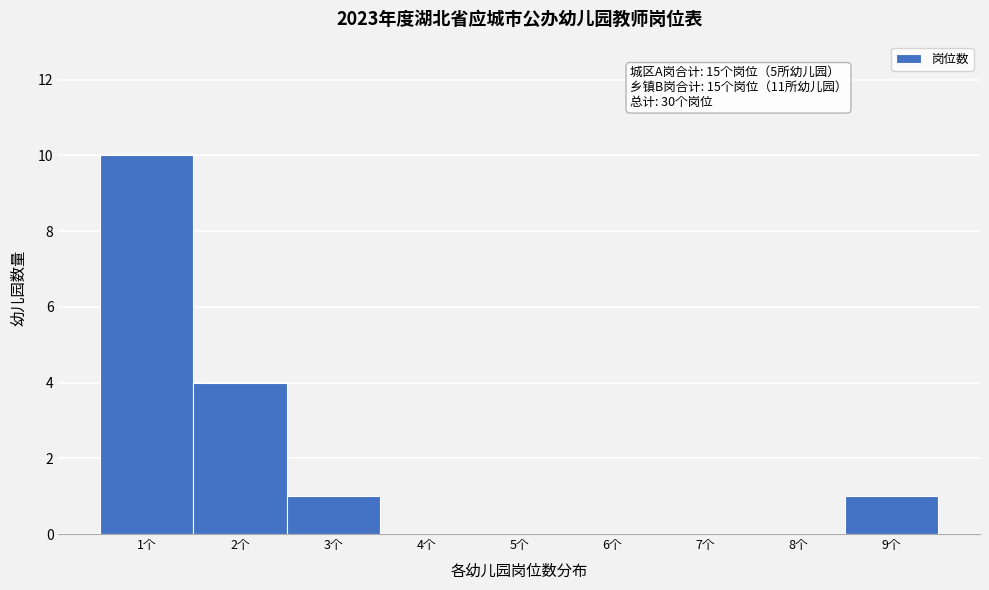

Over which range of the x-axis is the bar tallest?

0.5 to 1.5